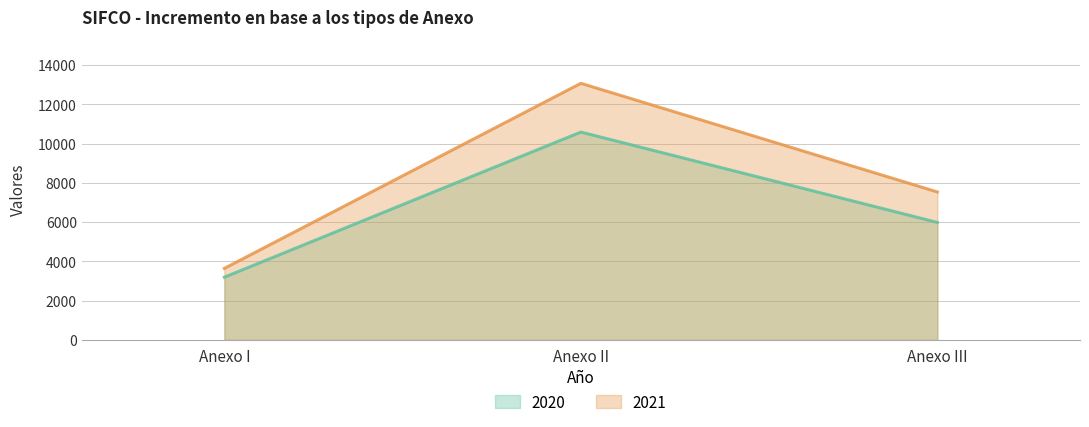

What are all the series names shown in the legend?

2020, 2021